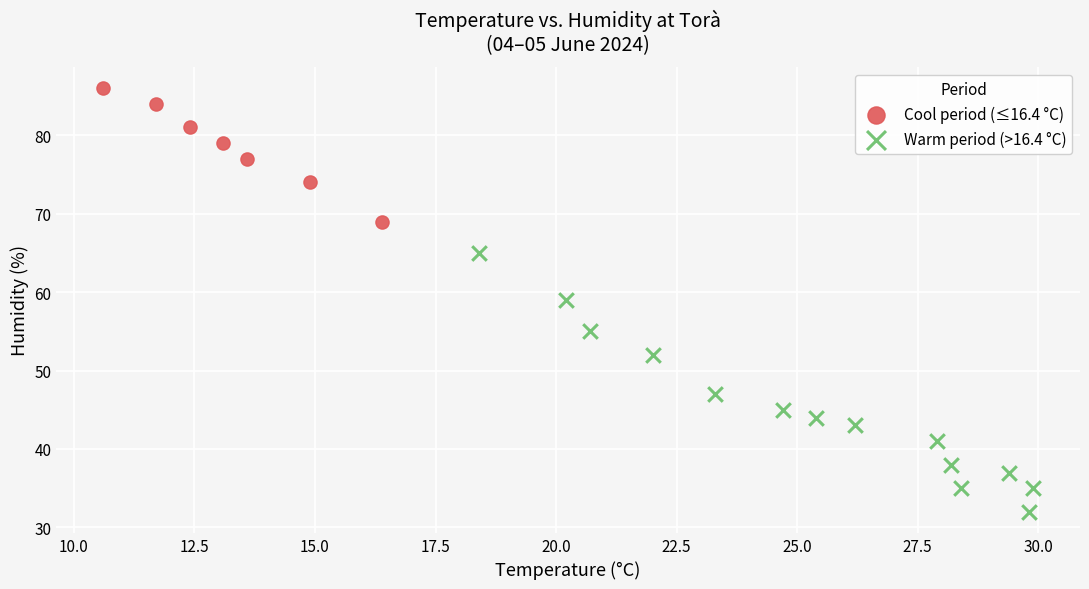

Which series contains the lowest Y value?

Warm period (>16.4 °C)